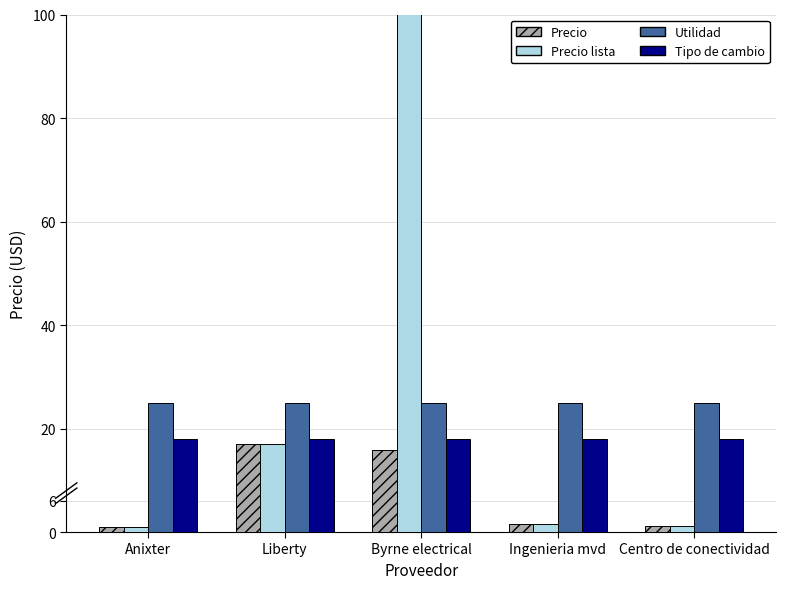

The value of Precio lista at Centro de conectividad is 1.2. True or false?

True